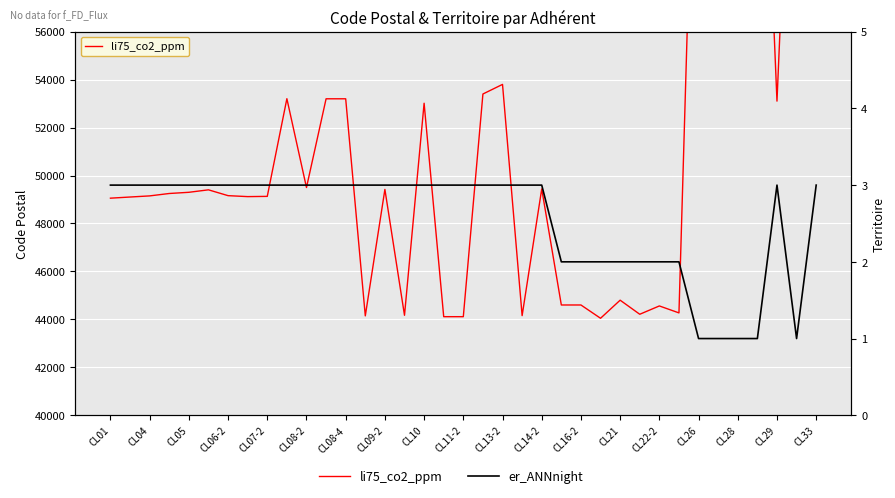

What are all the series names shown in the legend?

li75_co2_ppm, er_ANNnight